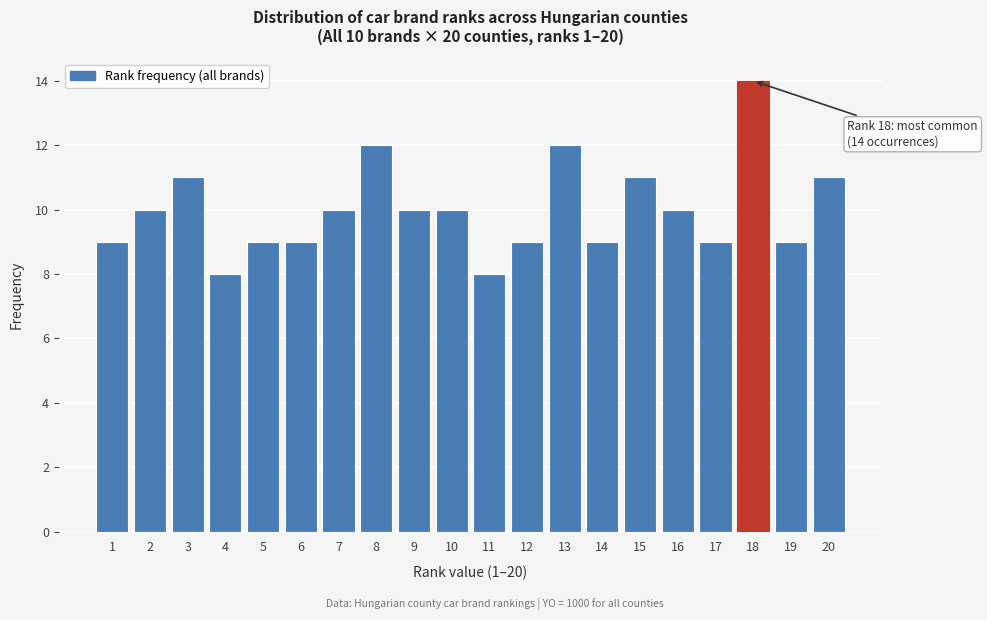

Reading right to left, transcribe all the data shown in this chart.

20=11	19=9	18=14	17=9	16=10	15=11	14=9	13=12	12=9	11=8	10=10	9=10	8=12	7=10	6=9	5=9	4=8	3=11	2=10	1=9